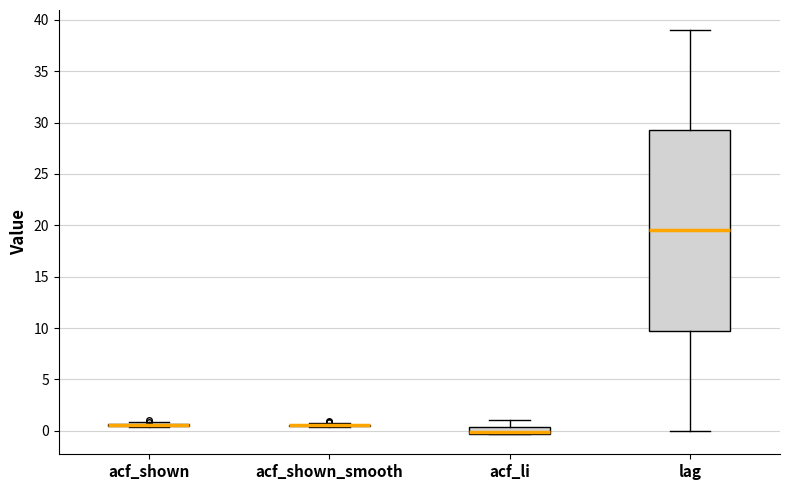

Which box is the tallest, from its lower edge to its upper edge?

lag